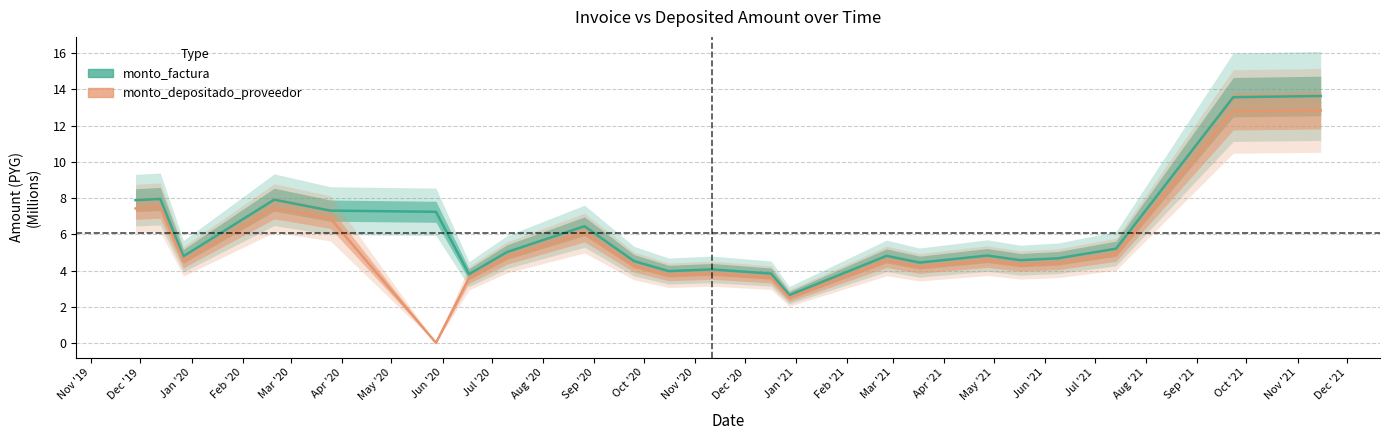

What is the value of the monto_depositado_proveedor point at the 13th from the left?

3.6